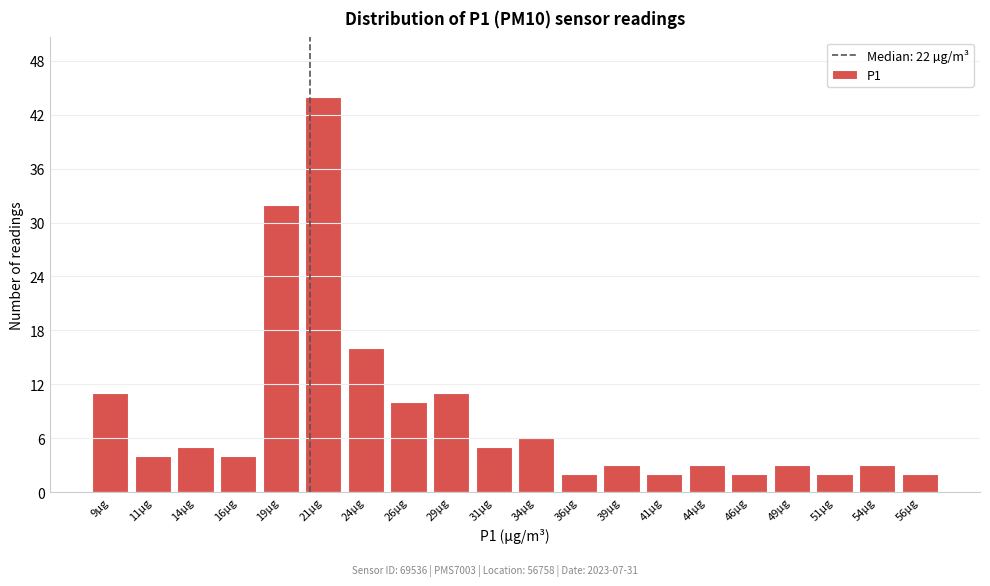

Reading left to right, transcribe all the data shown in this chart.

9µg=11	11µg=4	14µg=5	16µg=4	19µg=32	21µg=44	24µg=16	26µg=10	29µg=11	31µg=5	34µg=6	36µg=2	39µg=3	41µg=2	44µg=3	46µg=2	49µg=3	51µg=2	54µg=3	56µg=2